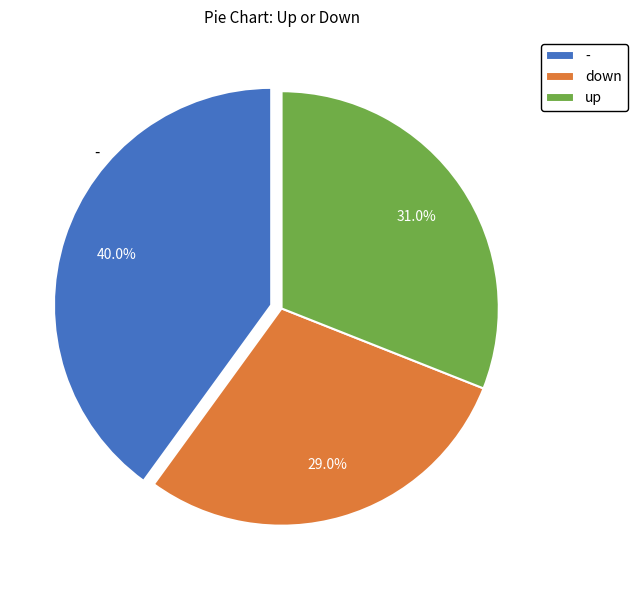

How many slices are in this pie chart?

3